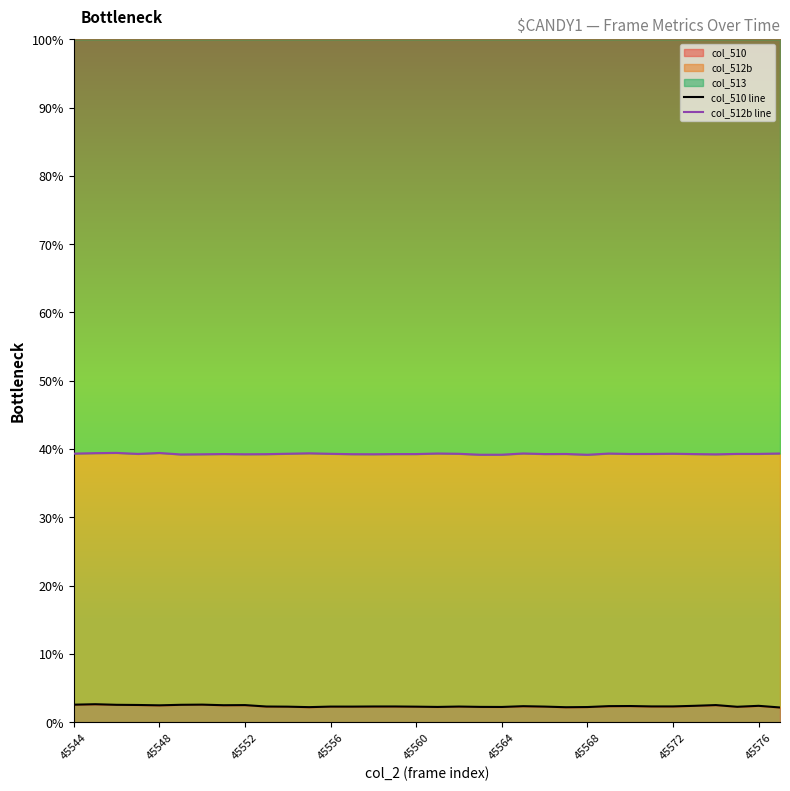

At 11, list the series in order from smallest to largest.

col_510 line, col_512b line